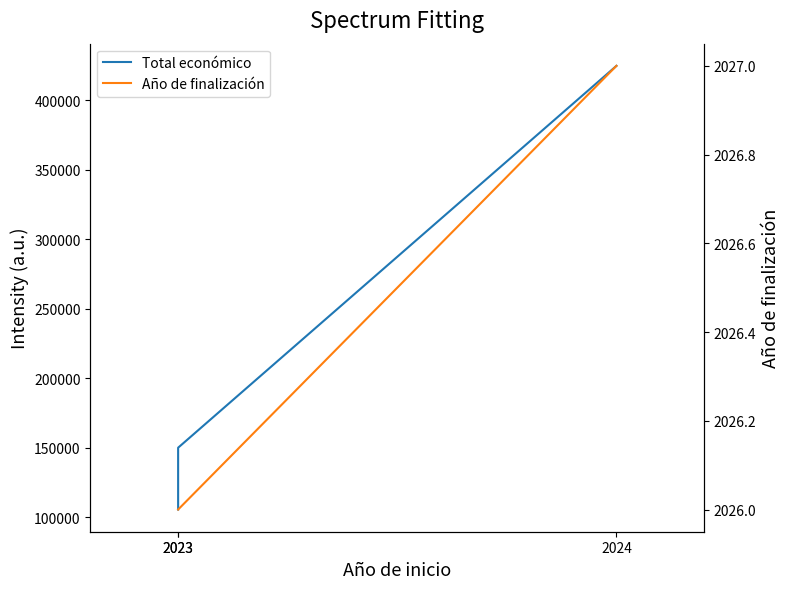

The Año de finalización series shows 683 at 2023. True or false?

False